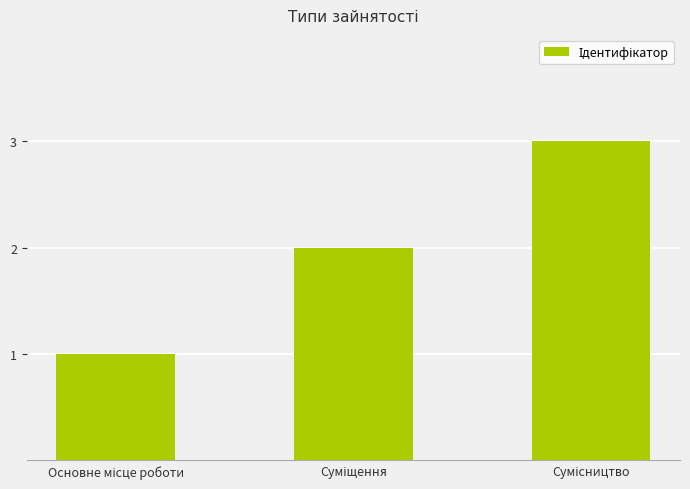

How many distinct data groups are displayed?

1